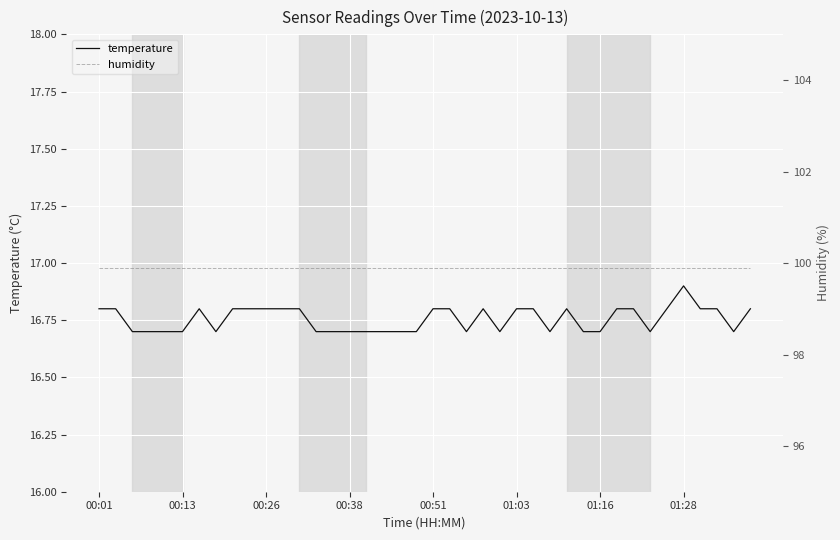

True or false: humidity has a value of 99.9 at 11.

True